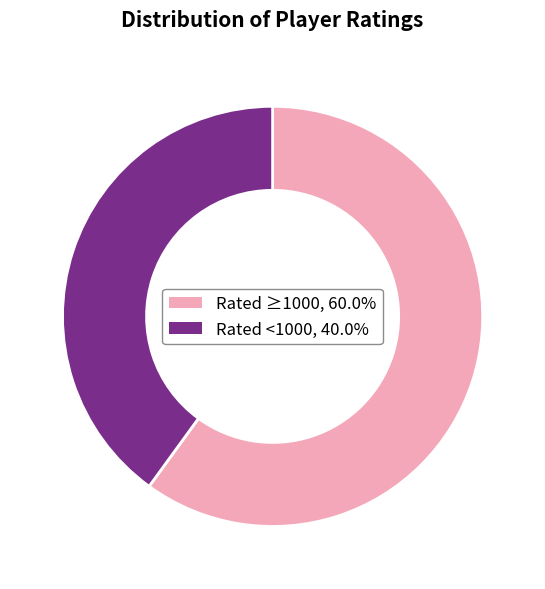

How many segments does this pie chart have?

2